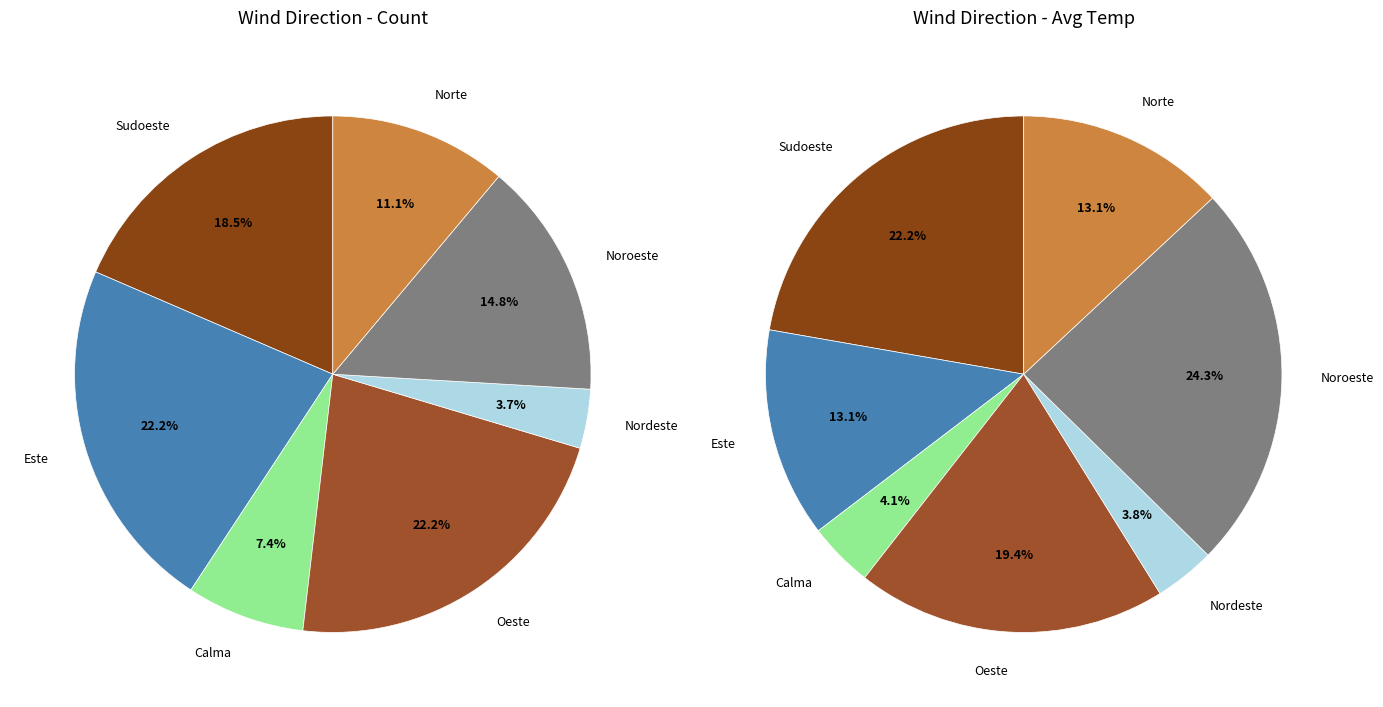

Is it true that Sudoeste is 19% of the pie?

True